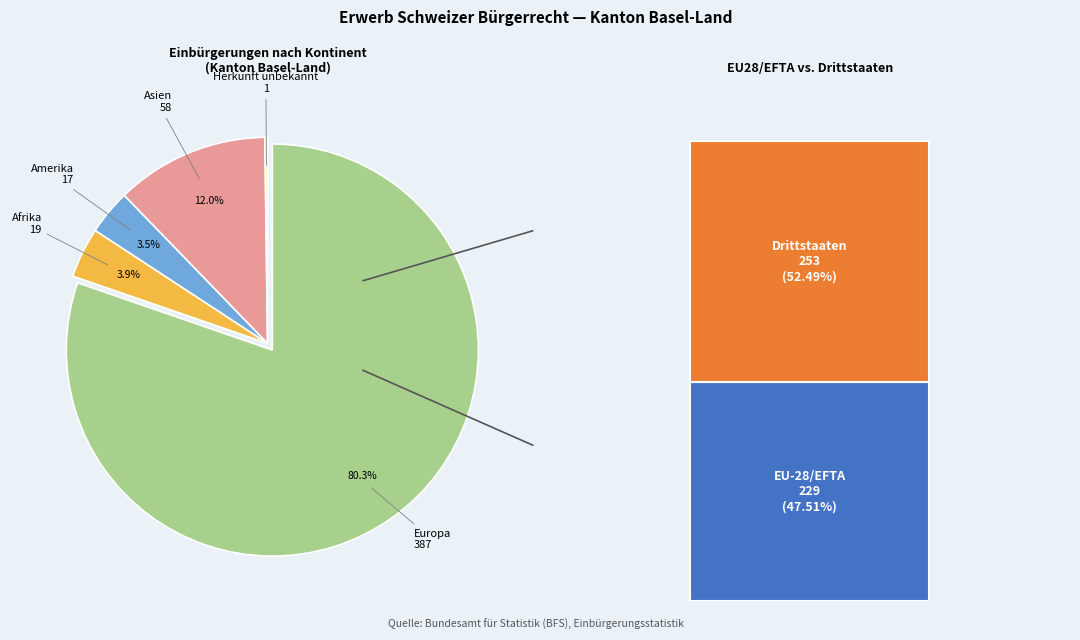

To the nearest percent, what is the combined percentage of Herkunft unbekannt and Europa?

80%